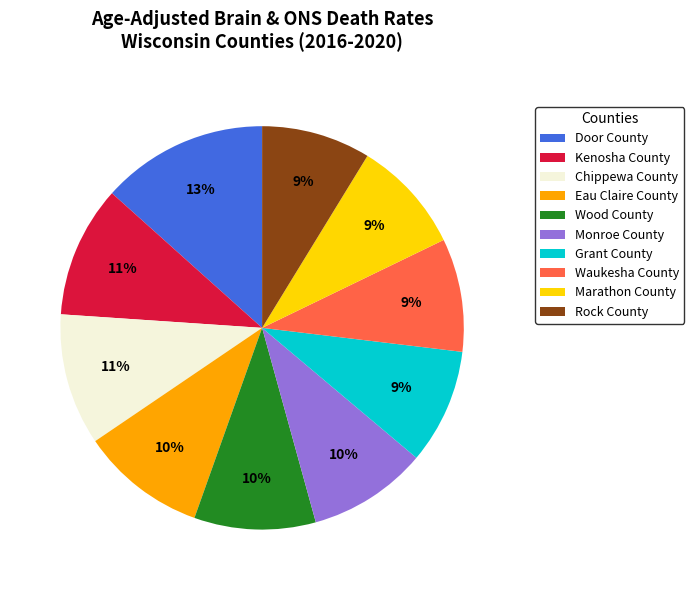

Which slice is the largest?

Door County